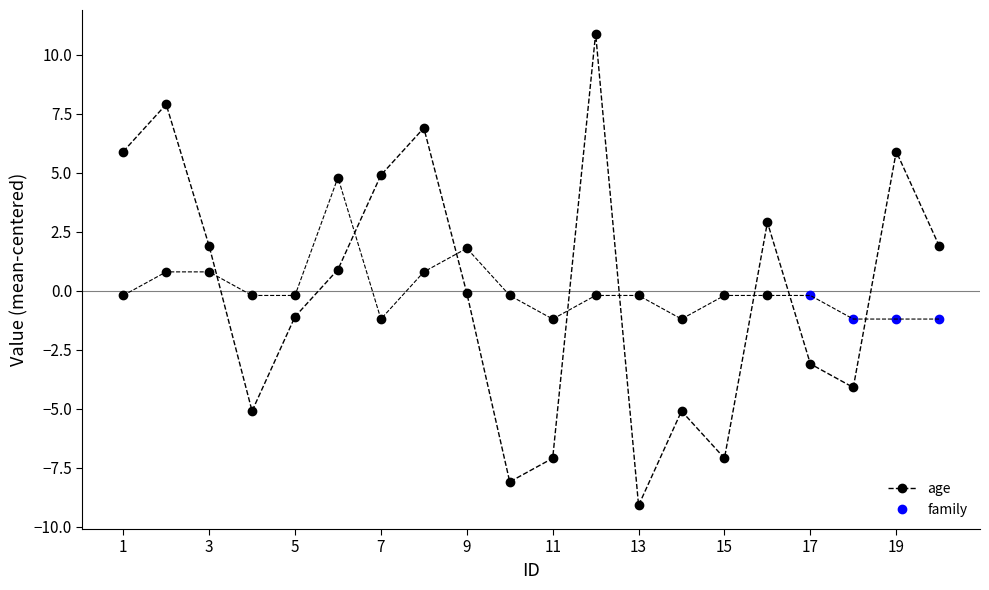

What is the lowest value of the age series?

-9.1